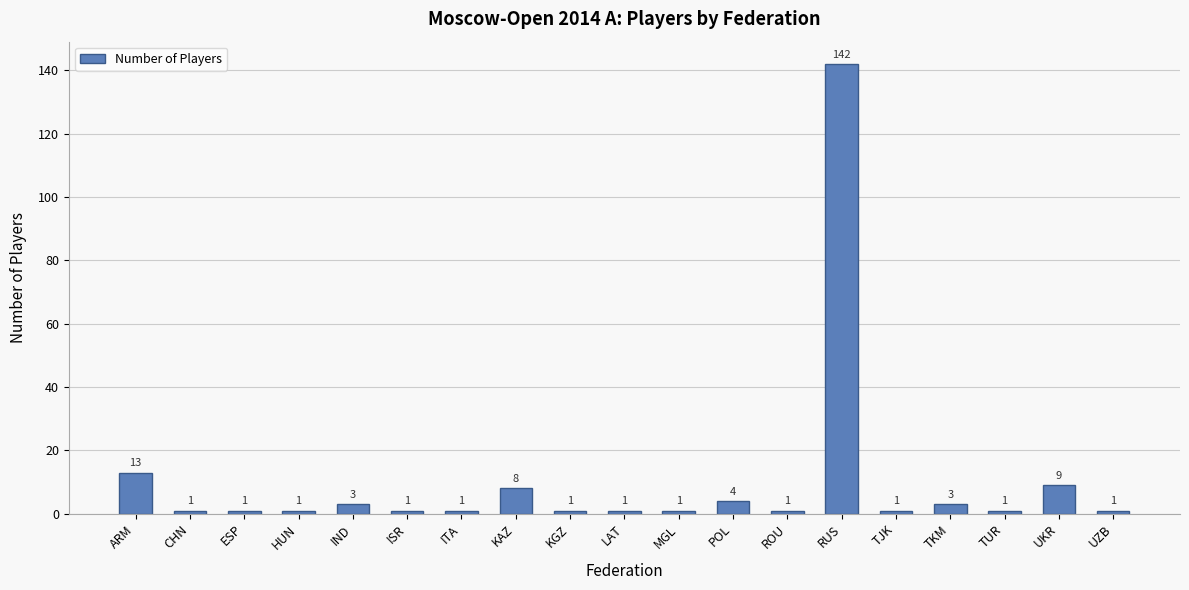

What is the difference between the maximum and minimum values?

141